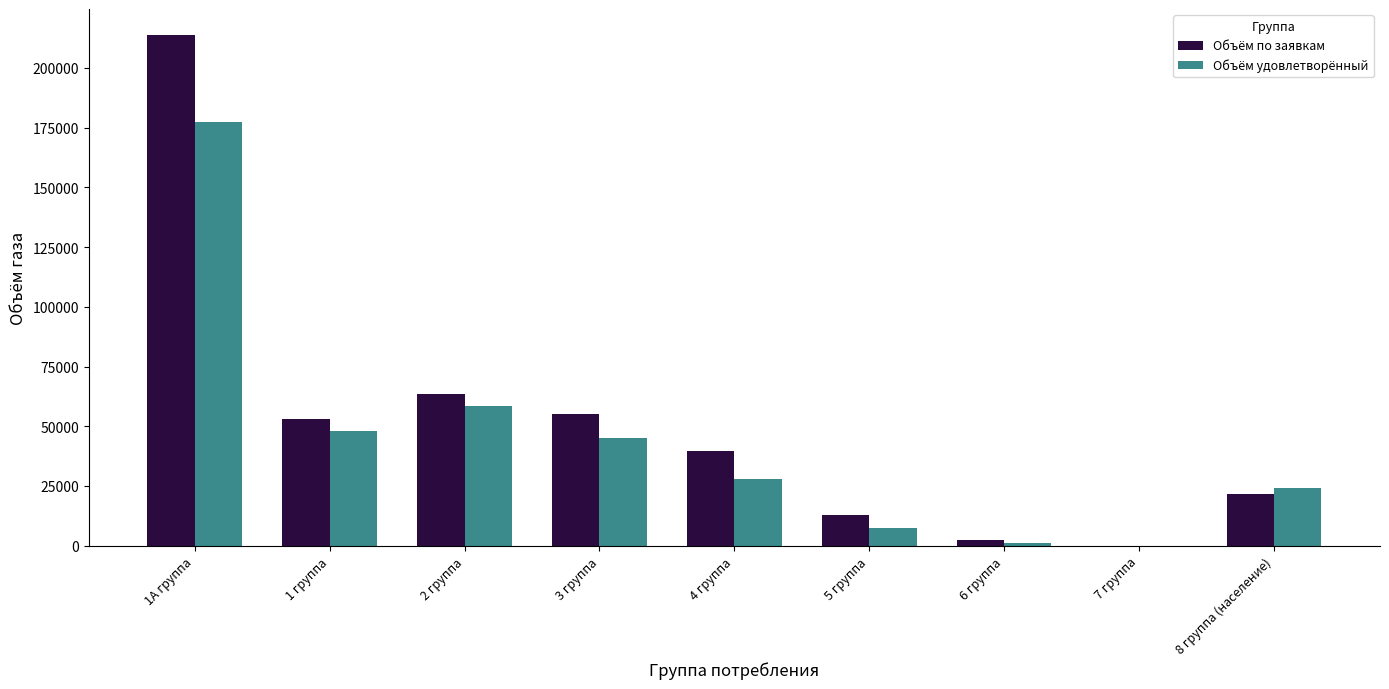

Reading left to right, list all the values displayed in this chart.

Объём по заявкам: 1А группа=214000.0	1 группа=53000.0	2 группа=63500.0	3 группа=55314.7	4 группа=39526.9	5 группа=12757.5	6 группа=2364.0	7 группа=46.7	8 группа (население)=21471.2
Объём удовлетворённый: 1А группа=177267.5	1 группа=47914.8	2 группа=58660.8	3 группа=45182.2	4 группа=28092.5	5 группа=7302.3	6 группа=1241.4	7 группа=37.7	8 группа (население)=24049.7